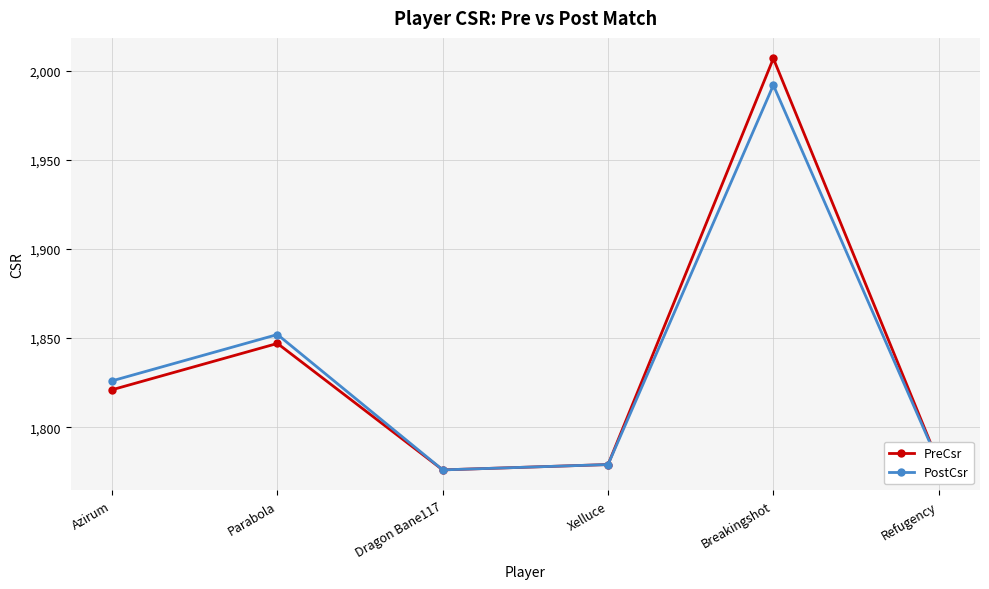

What is the total value across all series at Parabola?

3699